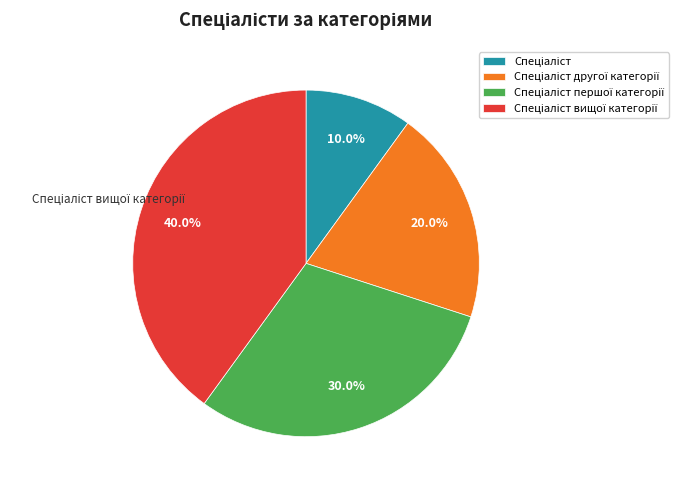

Is there a majority slice in this chart?

No